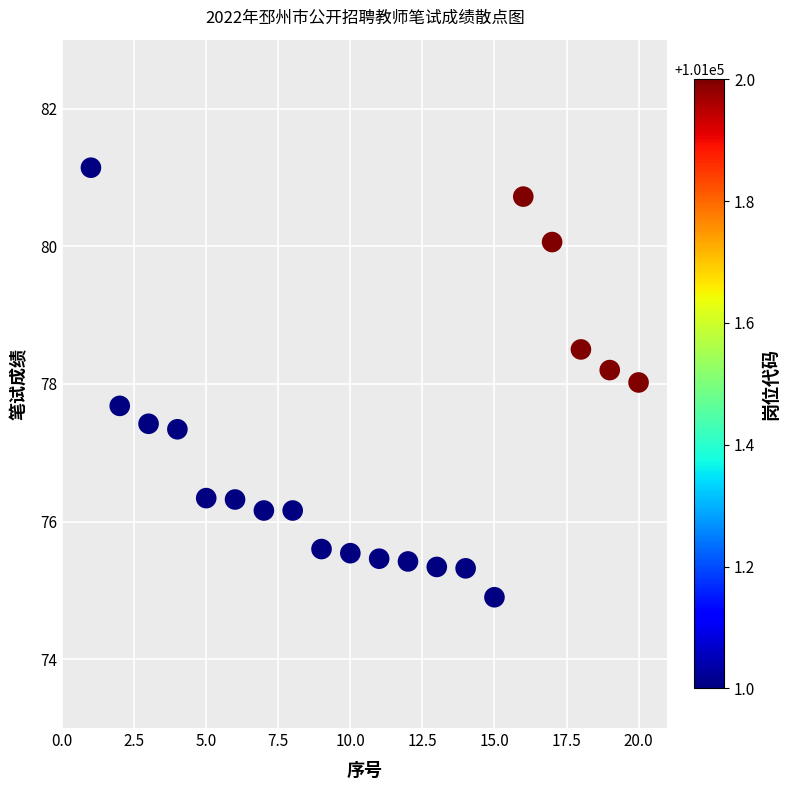

What is the range of Y values (max minus min)?

6.2